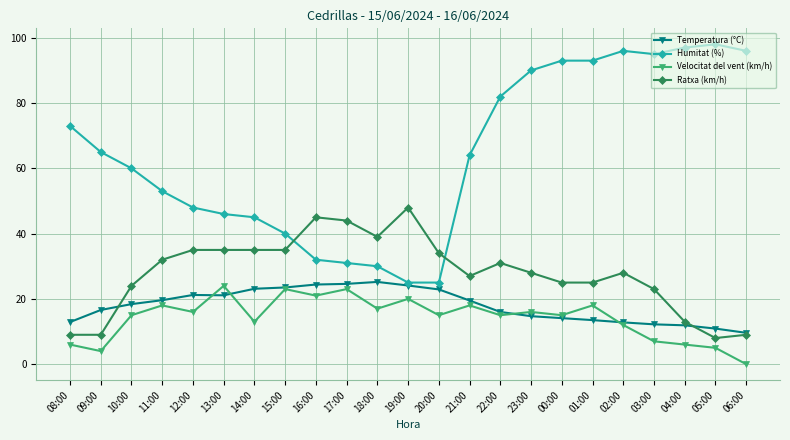

What are all the series names shown in the legend?

Temperatura (°C), Humitat (%), Velocitat del vent (km/h), Ratxa (km/h)